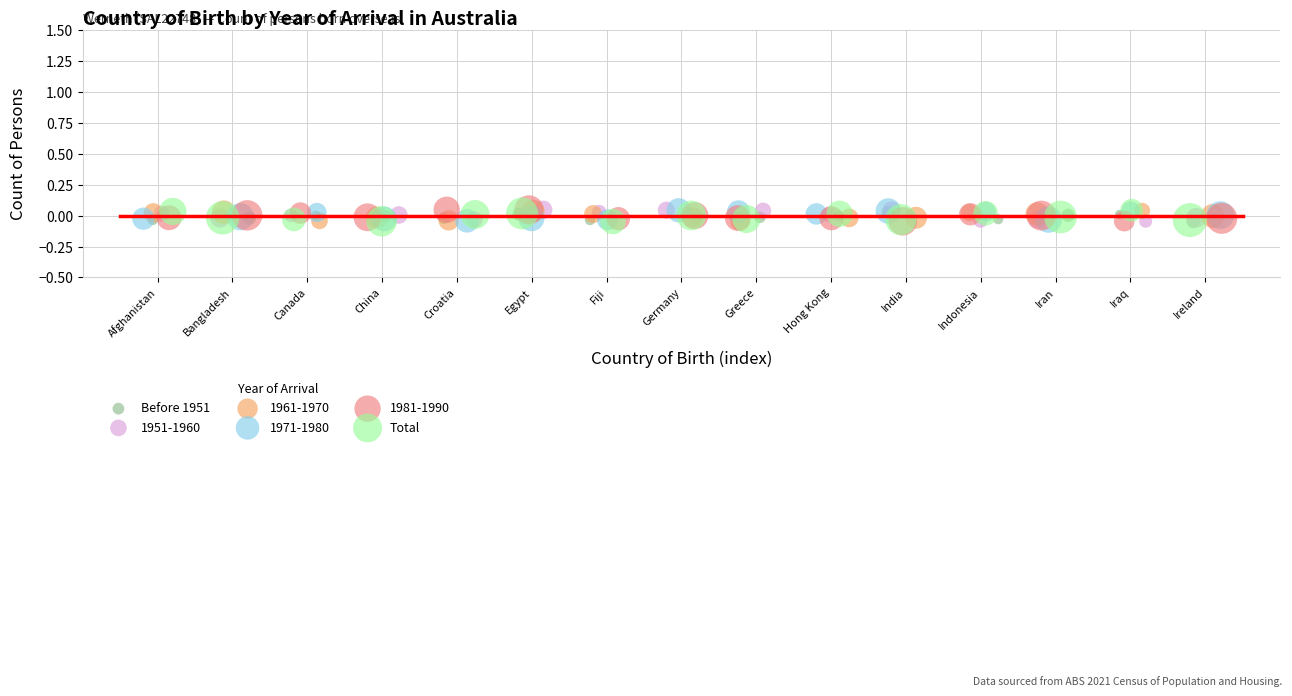

What are all the series names shown in the legend?

Before 1951, 1951-1960, 1961-1970, 1971-1980, 1981-1990, Total